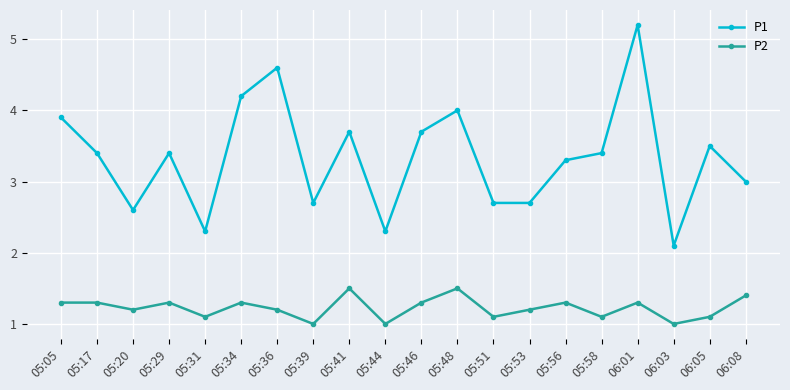

At which category is the sum across all series the highest?

06:01